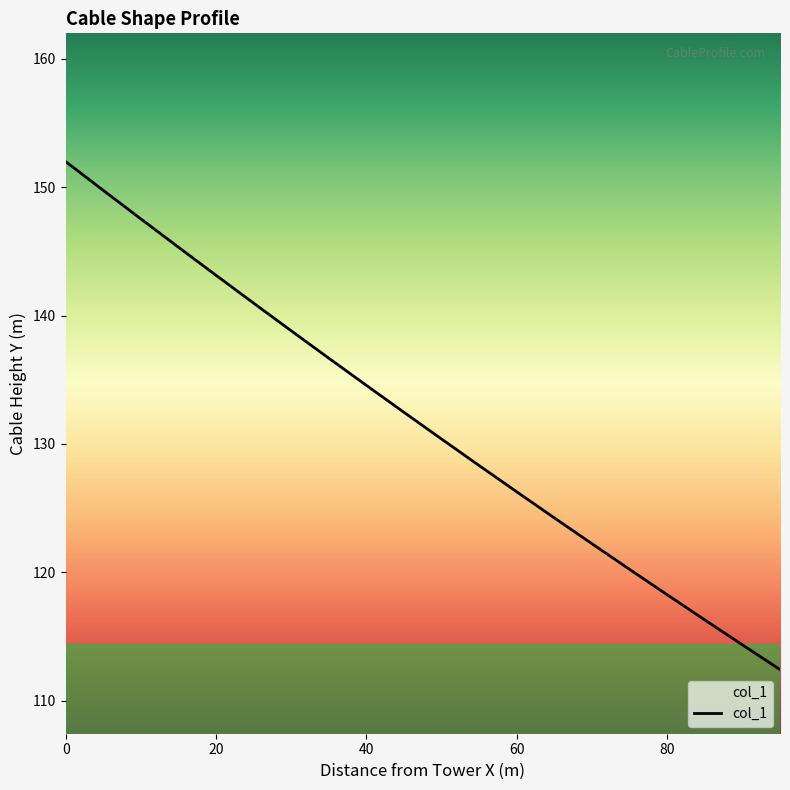

What is the difference between the second highest and second lowest values?

35.4